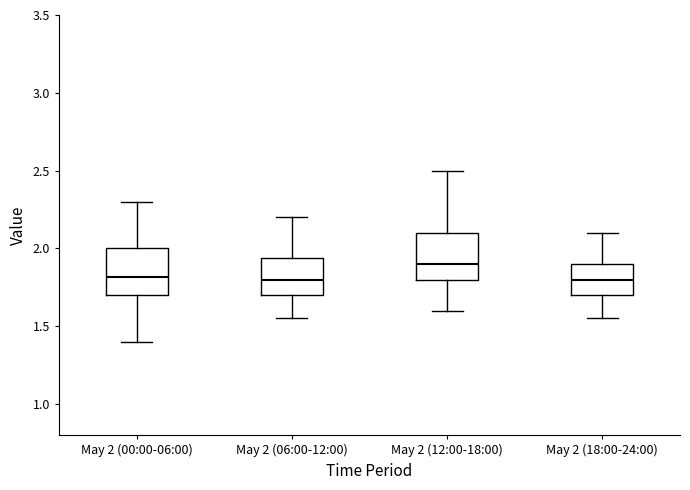

Where is the lower edge of the box for May 2 (18:00-24:00) on the y-axis? The values are not printed on the chart, so give them approximately, as read against the axis.

1.70